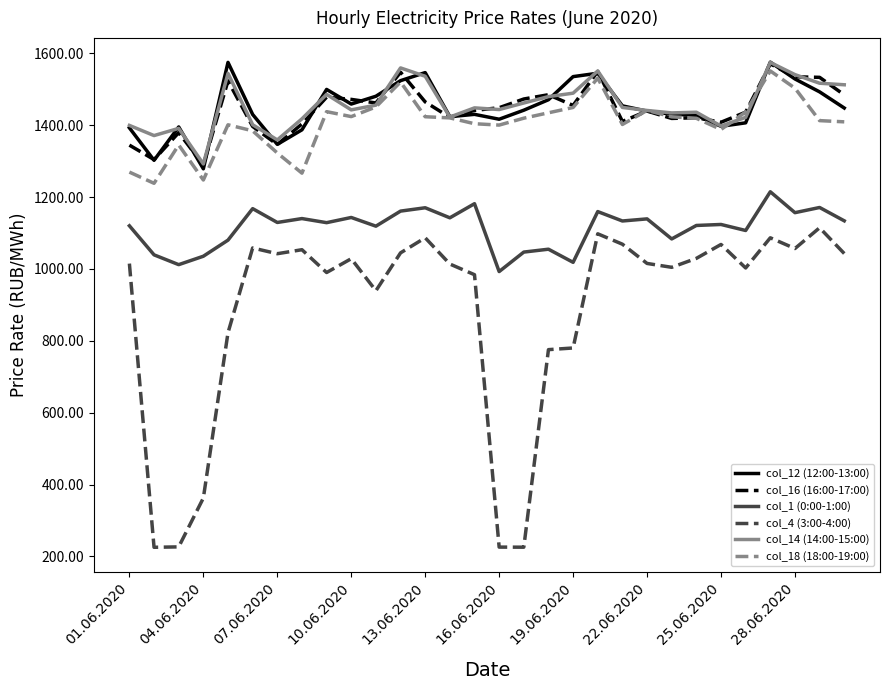

What is the smallest value displayed?

225.3